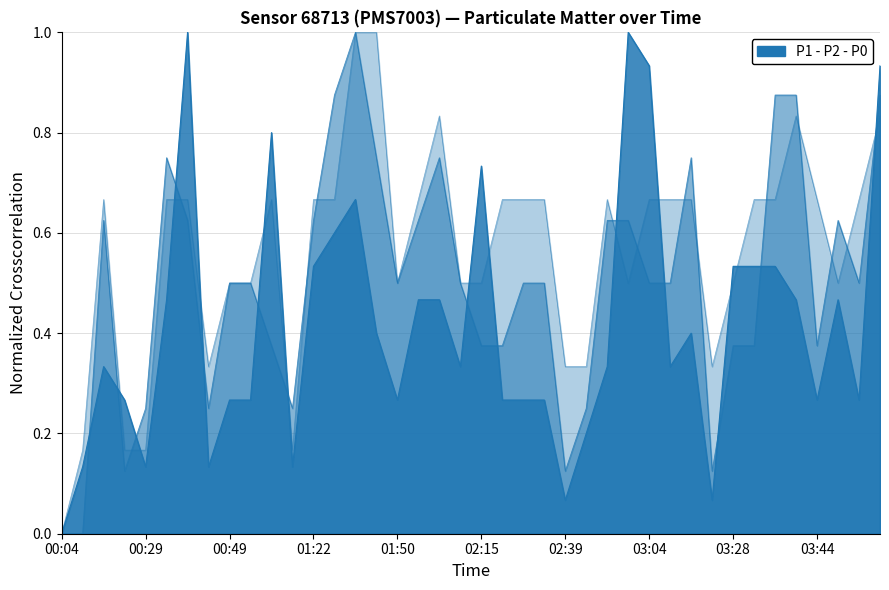

At 02:15, list the series in order from largest to smallest.

P2 - line, P0 - line, P1 - line